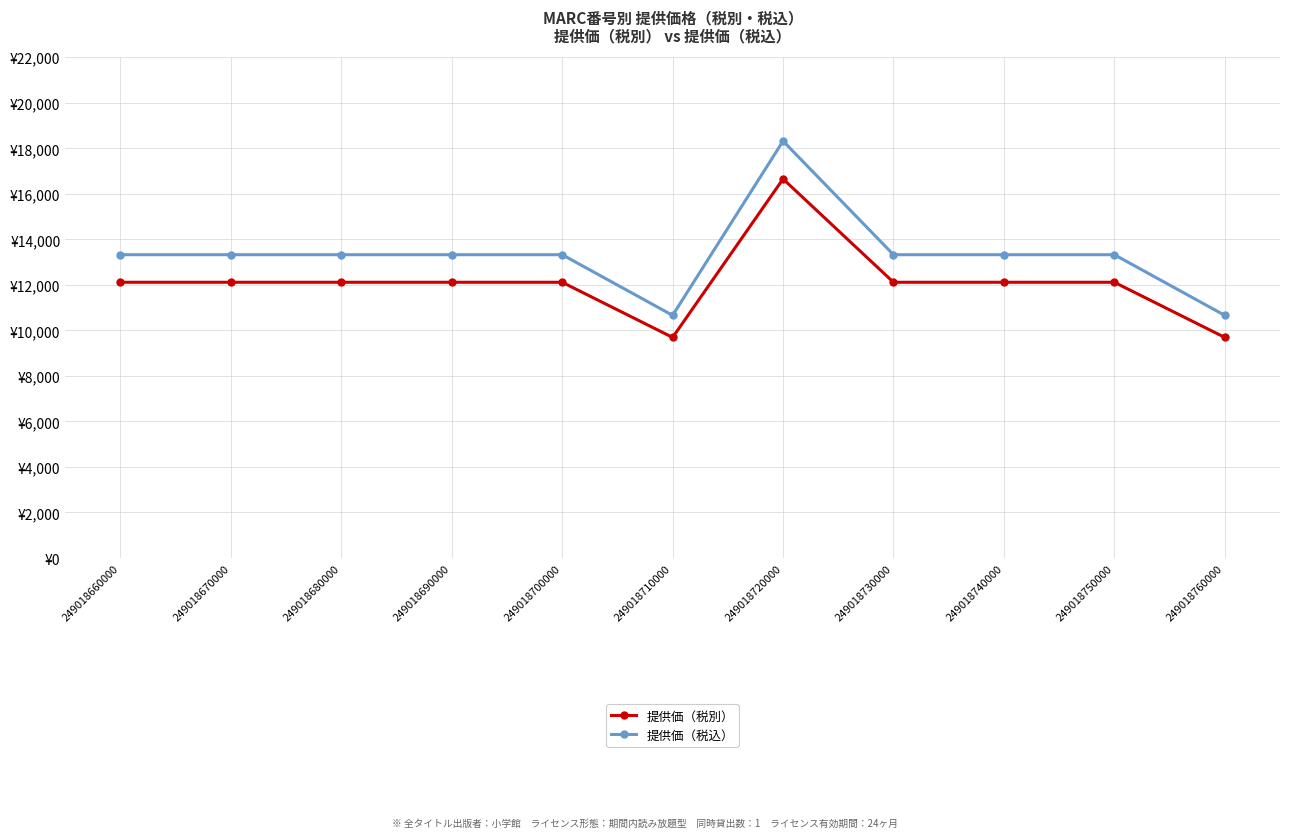

True or false: 提供価（税込） has more than 0 points higher than both neighbors.

True